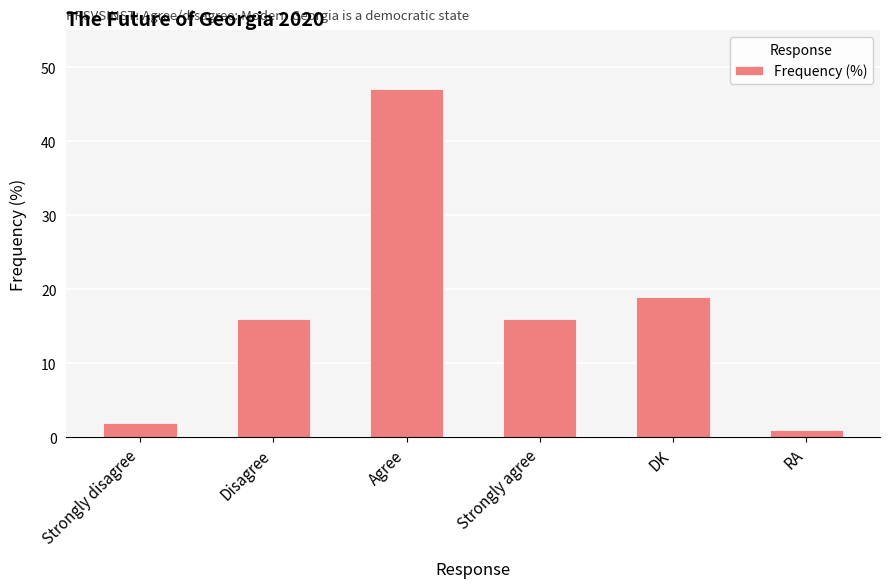

Count the number of data series in this chart.

1